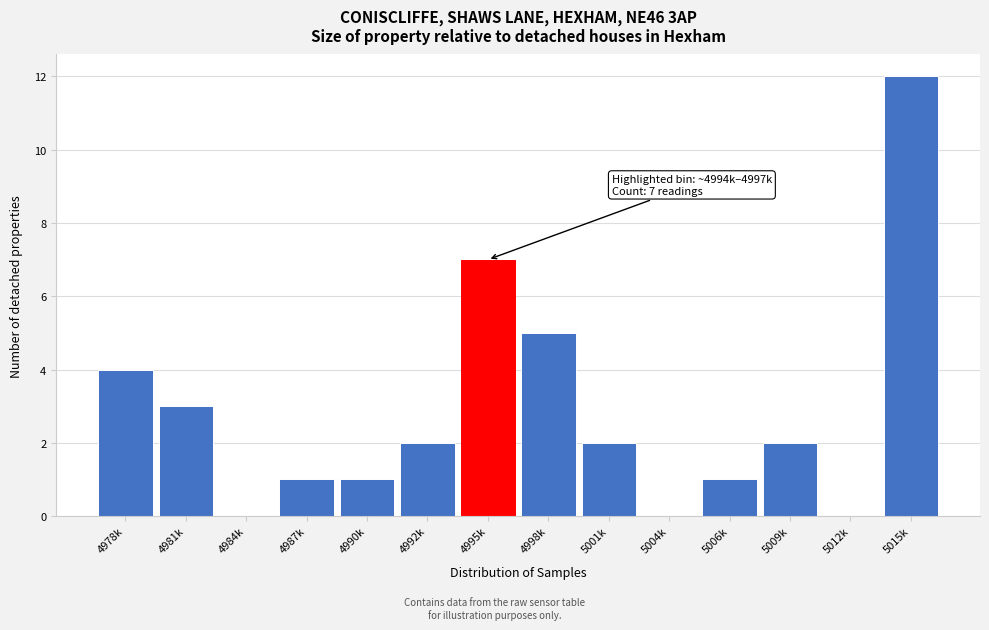

Reading left to right, transcribe all the data shown in this chart.

4978k=4	4981k=3	4984k=0	4987k=1	4990k=1	4992k=2	4995k=7	4998k=5	5001k=2	5004k=0	5006k=1	5009k=2	5012k=0	5015k=12